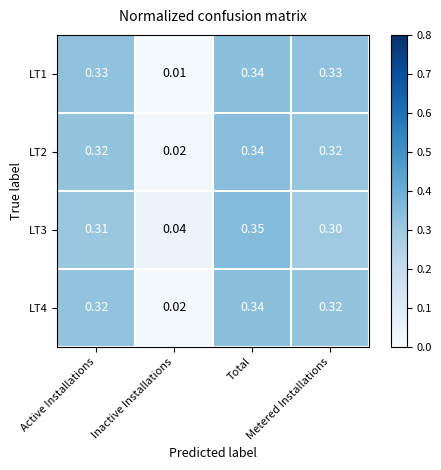

Where is LT3 nearest to the value 0?

Inactive Installations